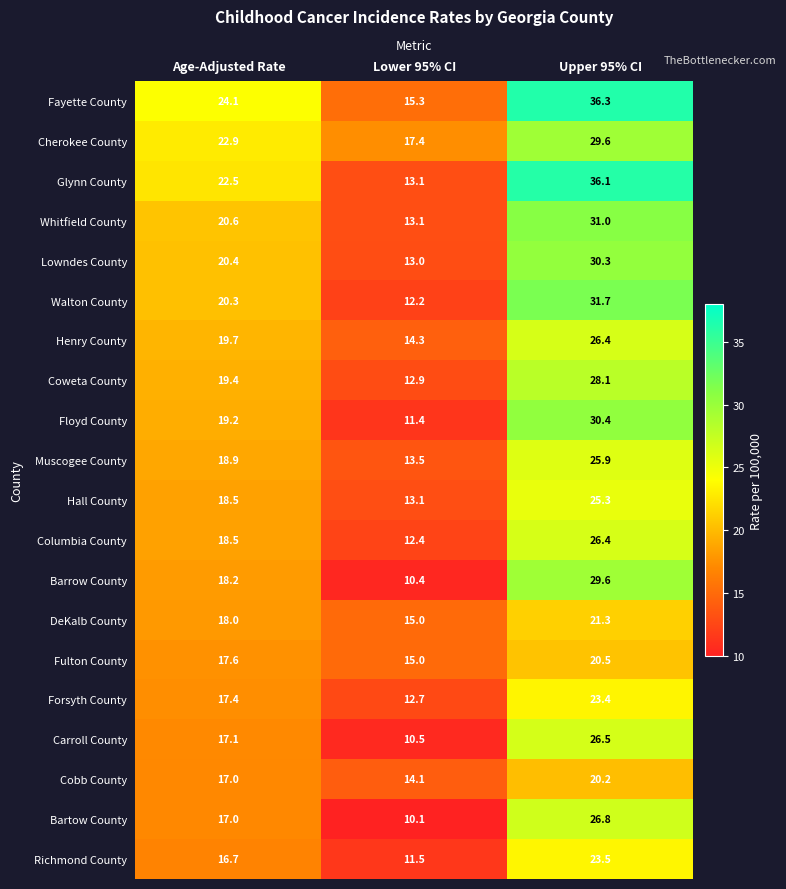

The value of Forsyth County at Age-Adjusted Rate is 26.6. True or false?

False